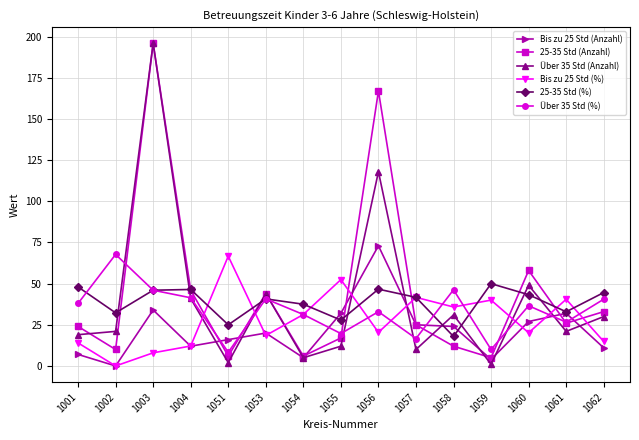

Where is the first local maximum for 25-35 Std (Anzahl)?

1003